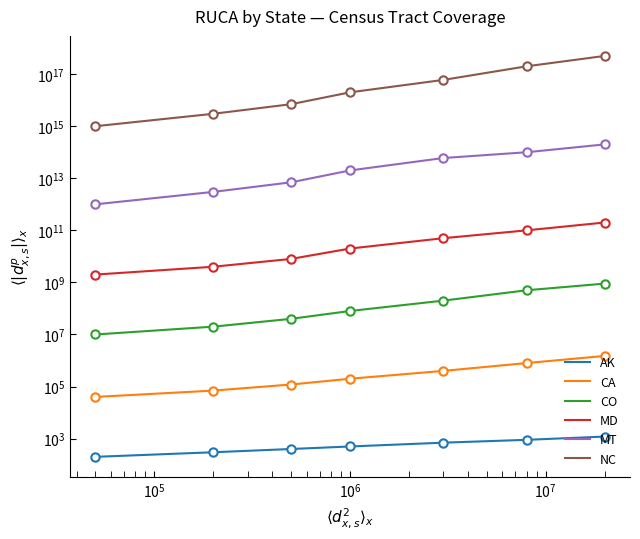

Reading left to right, extract all data points from this chart.

AK: 200	300	400	500	700	900	1200
CA: 40000	70000	120000	200000	400000	800000	1500000
CO: 10000000	20000000	40000000	80000000	200000000	500000000	900000000
MD: 2000000000	4000000000	8000000000	20000000000	50000000000	100000000000	200000000000
MT: 1000000000000	3000000000000	7000000000000	20000000000000	60000000000000	100000000000000	200000000000000
NC: 1000000000000000	3000000000000000	7000000000000000	20000000000000000	60000000000000000	200000000000000000	500000000000000000